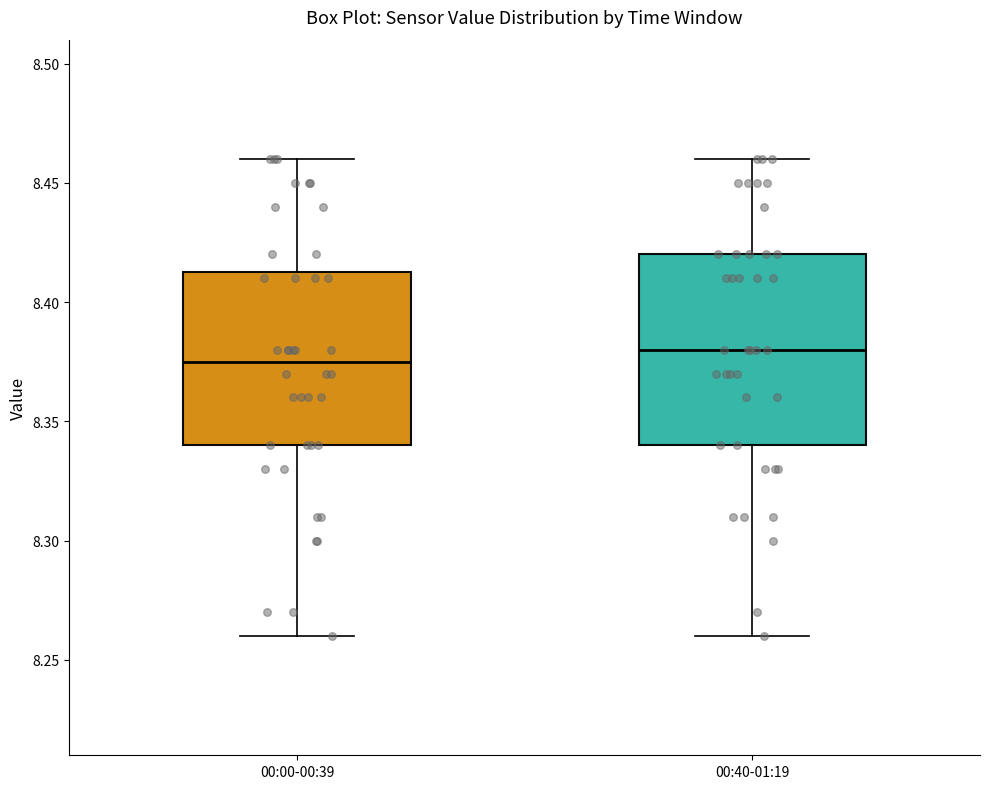

Where does the upper whisker of the box for 00:40-01:19 end on the y-axis? The values are not printed on the chart, so give them approximately, as read against the axis.

8.460